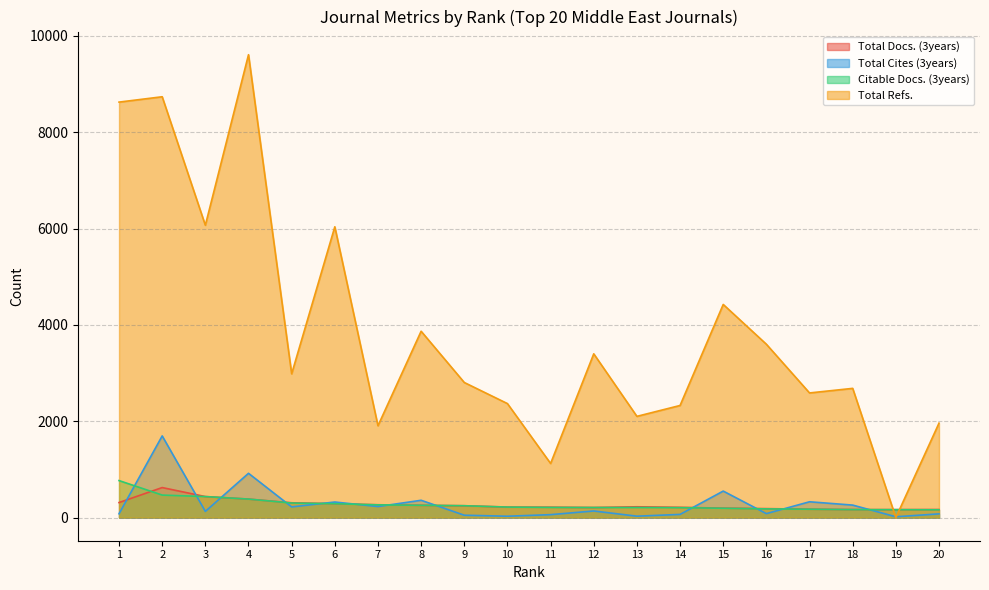

What is the value of the Total Docs. (3years) point at the 19th from the left?

165